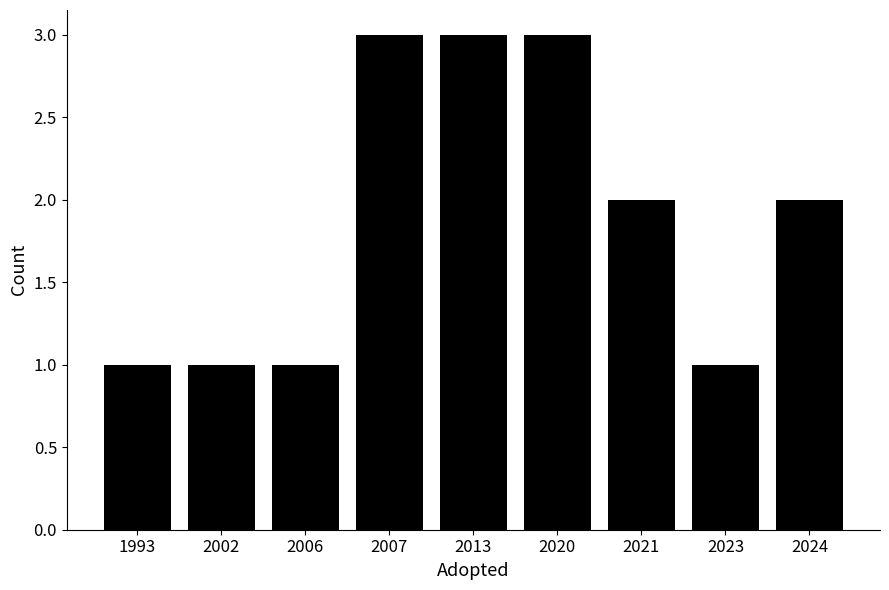

Reading left to right, transcribe all the data shown in this chart.

1993=1	2002=1	2006=1	2007=3	2013=3	2020=3	2021=2	2023=1	2024=2